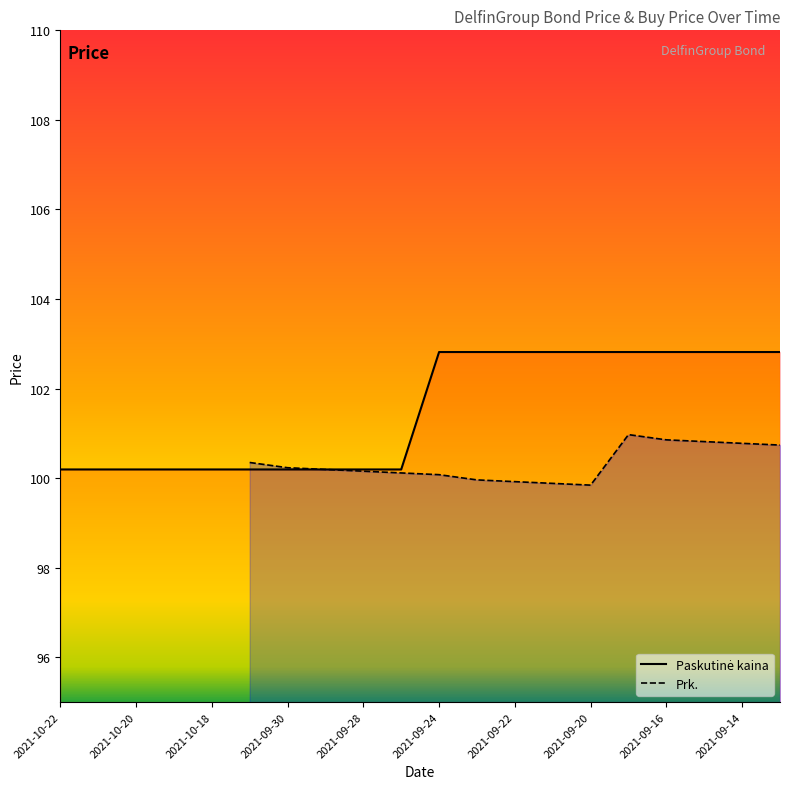

Rank the categories by value from lowest to highest.

2021-10-22, 2021-10-21, 2021-10-20, 2021-10-19, 2021-10-18, 2021-10-01, 2021-09-30, 2021-09-29, 2021-09-28, 2021-09-27, 2021-09-24, 2021-09-23, 2021-09-22, 2021-09-21, 2021-09-20, 2021-09-17, 2021-09-16, 2021-09-15, 2021-09-14, 2021-09-13